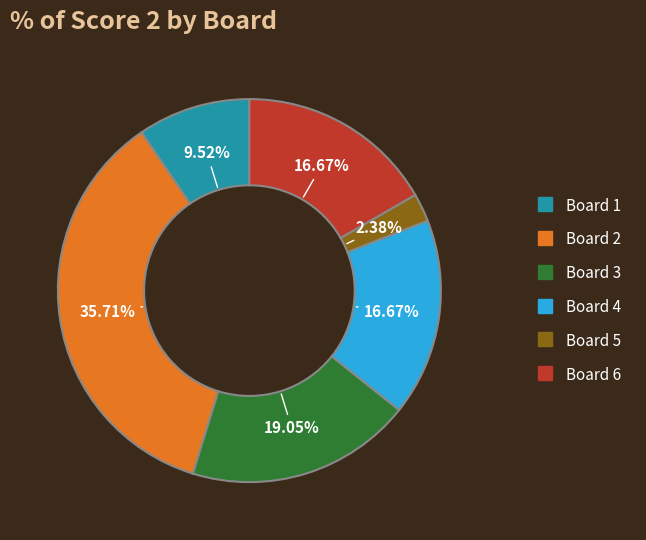

To the nearest percent, what portion does Board 2 represent?

36%